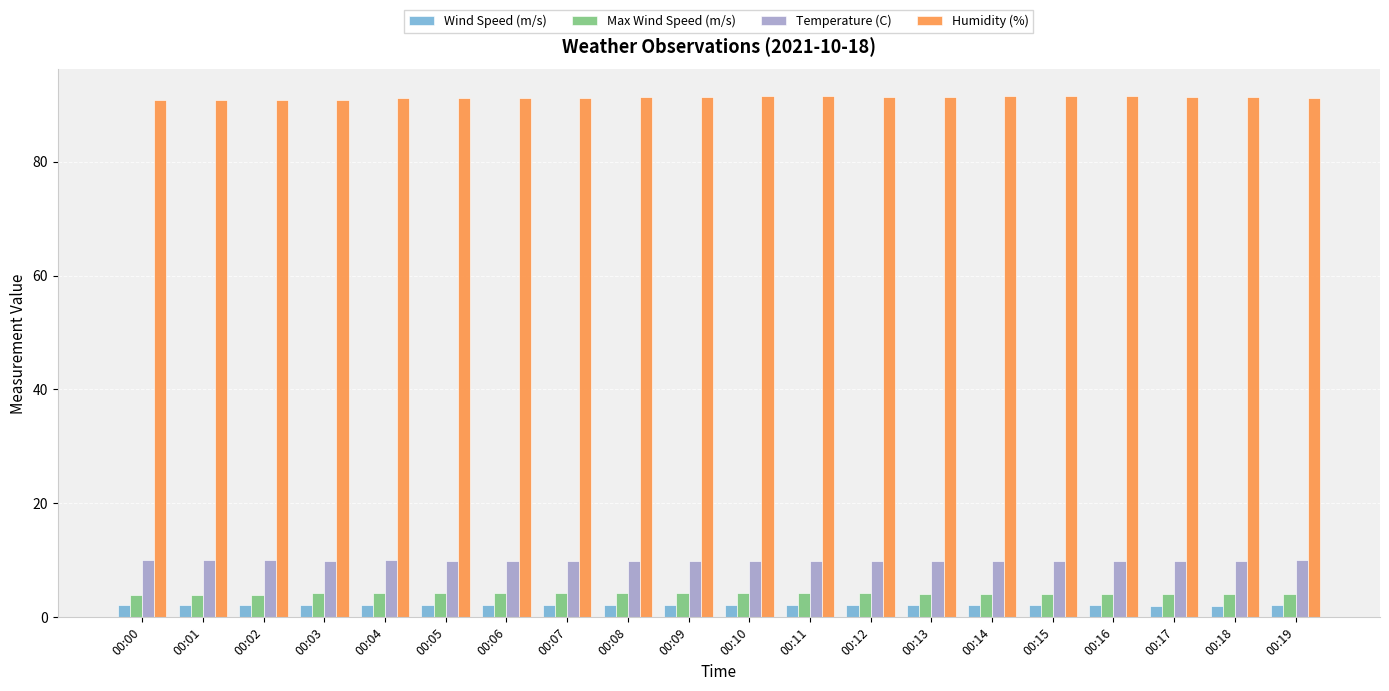

How many bars are there in total?

80